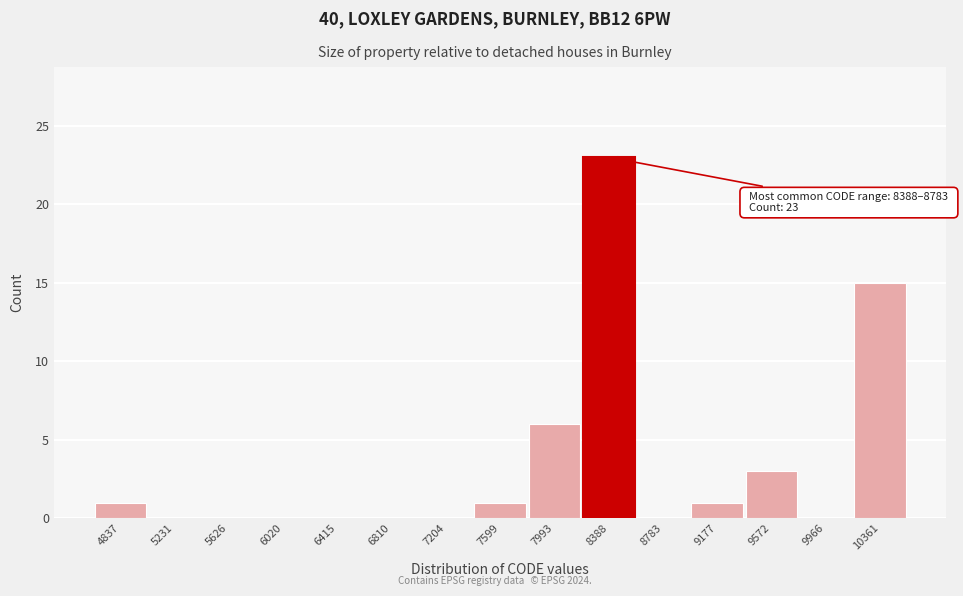

Reading right to left, list all the values displayed in this chart.

10361=15	9966=0	9572=3	9177=1	8783=0	8388=23	7993=6	7599=1	7204=0	6810=0	6415=0	6020=0	5626=0	5231=0	4837=1